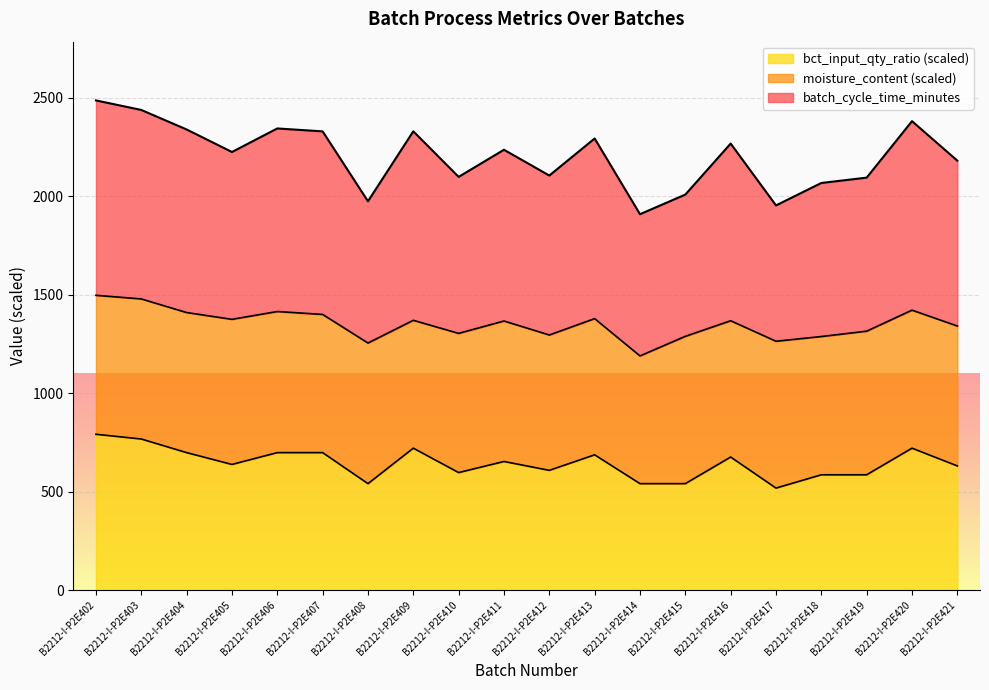

Between B2212-I-P2E404 and B2212-I-P2E419, which is larger?

B2212-I-P2E404